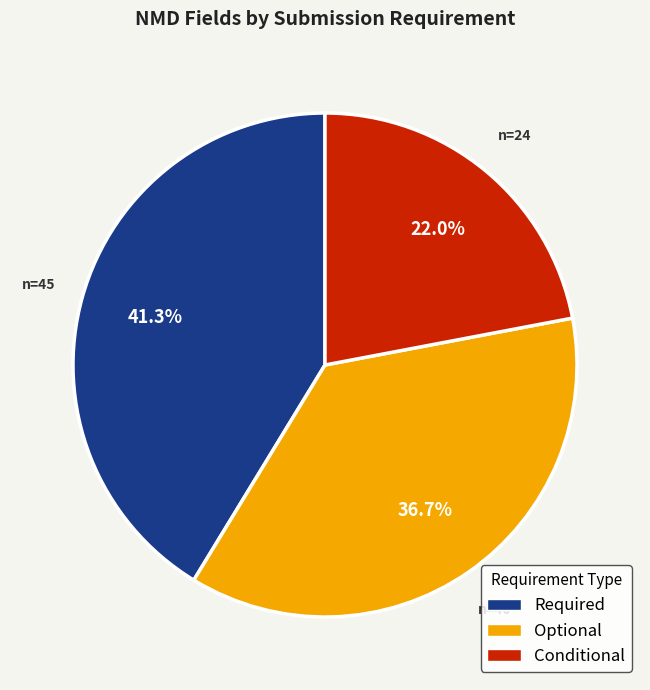

How many slices are in this pie chart?

3